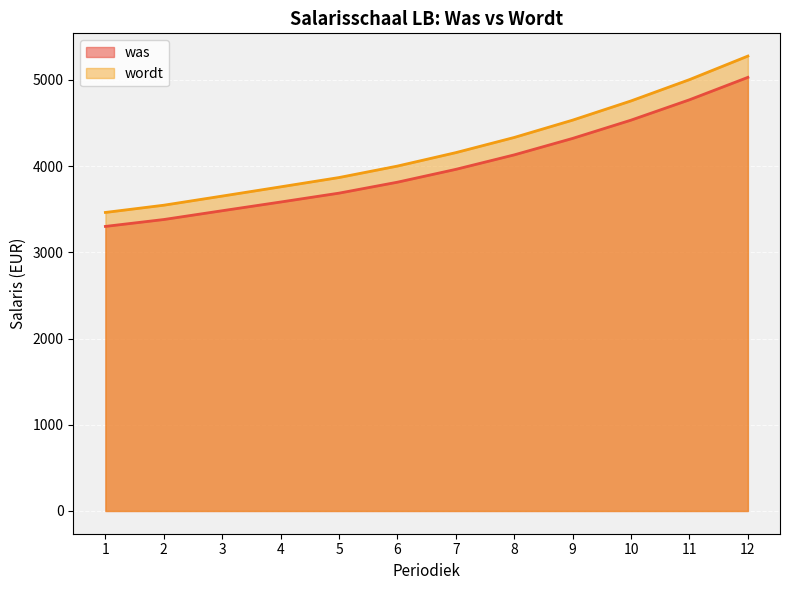

Is it true that wordt equals 2514 at 8?

False